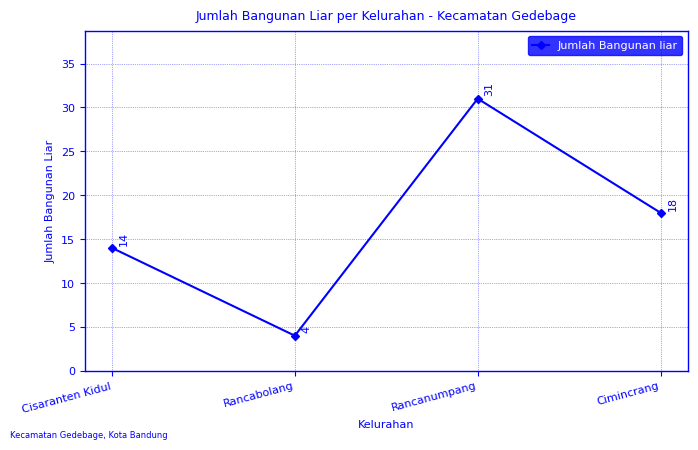

Reading left to right, list all the values displayed in this chart.

14	4	31	18